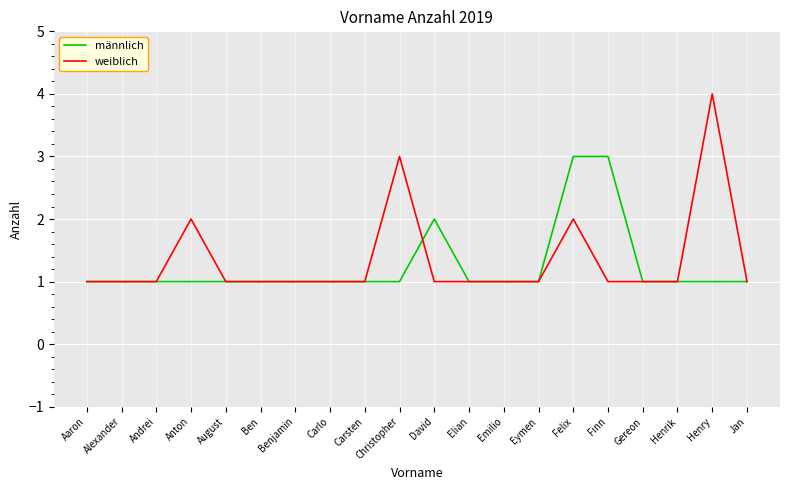

True or false: männlich has a value of 1 at Alexander.

True